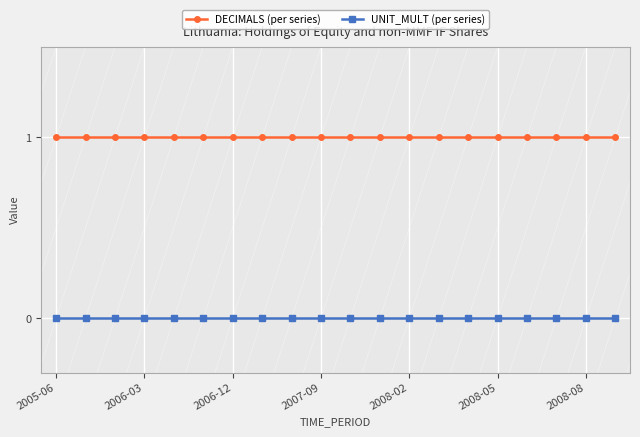

Does the chart display data point markers on the line(s)?

Yes